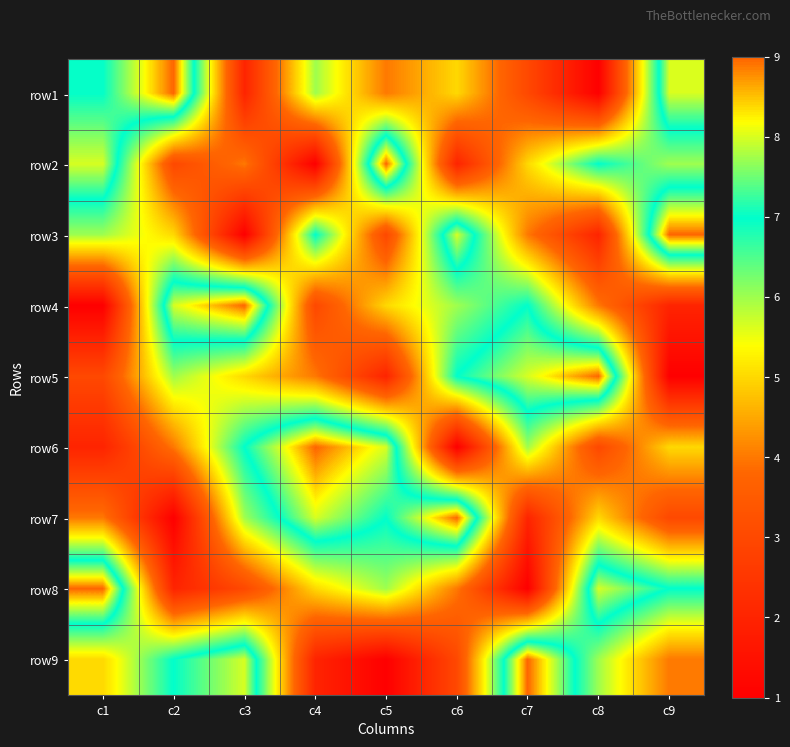

At which category is the sum across all series the highest?

c1